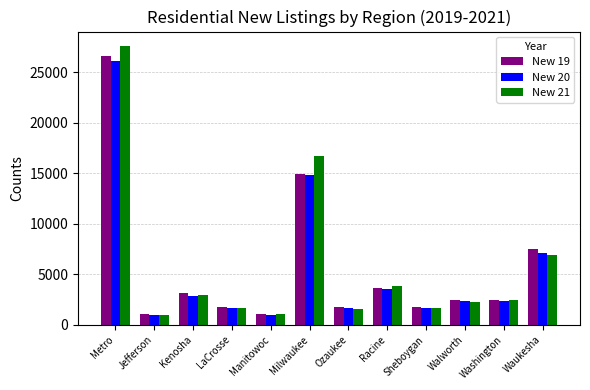

Is the value of New 20 at Ozaukee greater than the value of New 19 at Manitowoc?

Yes